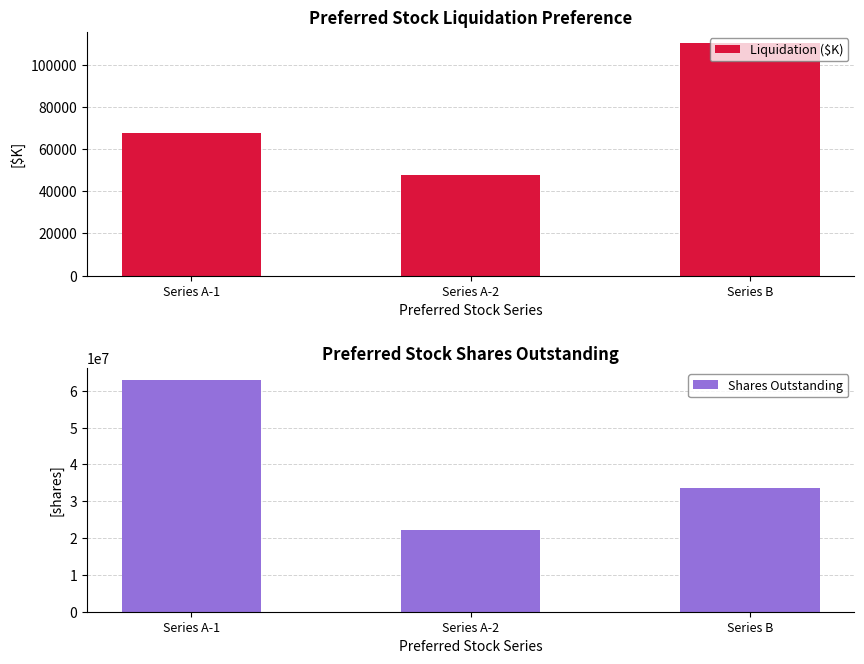

How many Shares Outstanding values are between 22209301 and 63023258?

3